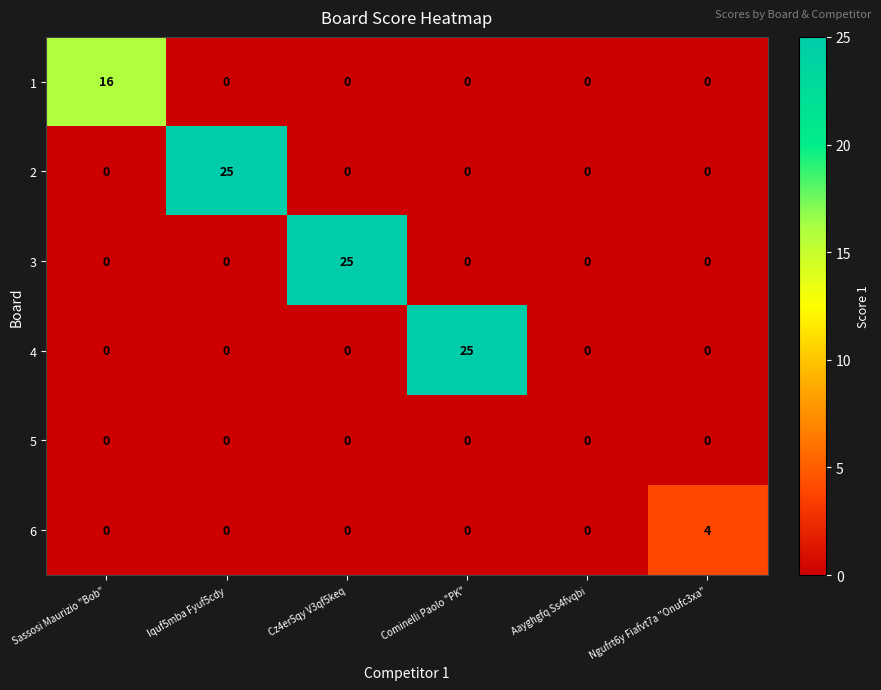

How many series are shown in this chart?

6